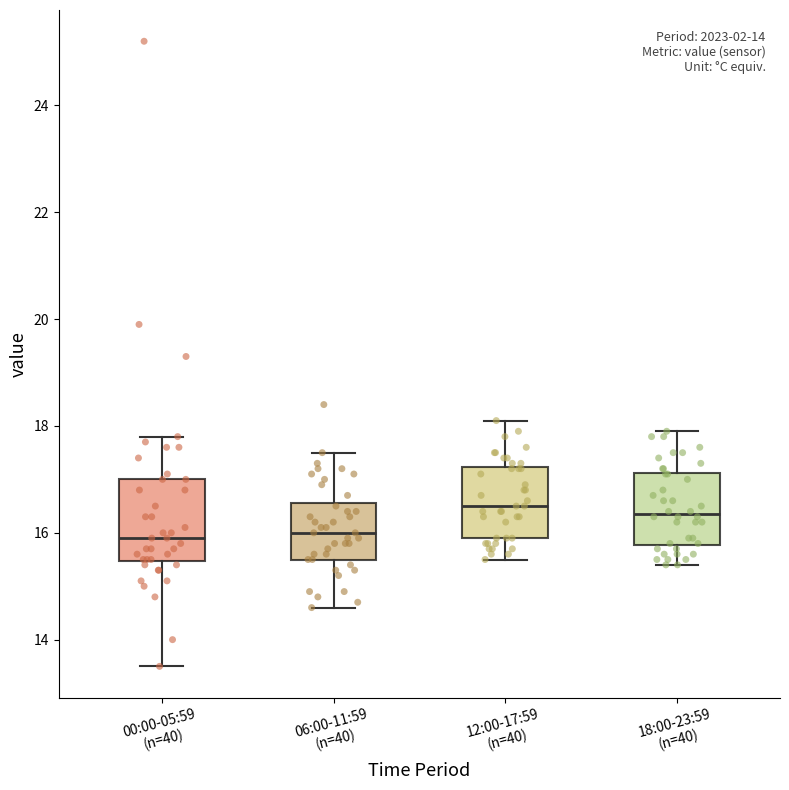

Reading left to right, read every box against the y-axis: the position of its median line, the range the box covers, and the ends of its whiskers. The values are not printed on the chart, so give them approximately, as read against the axis.

00:00-05:59 (n=40): median 16.0, box 15.4 to 17.0, whiskers 13.6 to 17.8
06:00-11:59 (n=40): median 16.0, box 15.6 to 16.6, whiskers 14.6 to 17.6
12:00-17:59 (n=40): median 16.6, box 16.0 to 17.2, whiskers 15.6 to 18.2
18:00-23:59 (n=40): median 16.4, box 15.8 to 17.2, whiskers 15.4 to 18.0